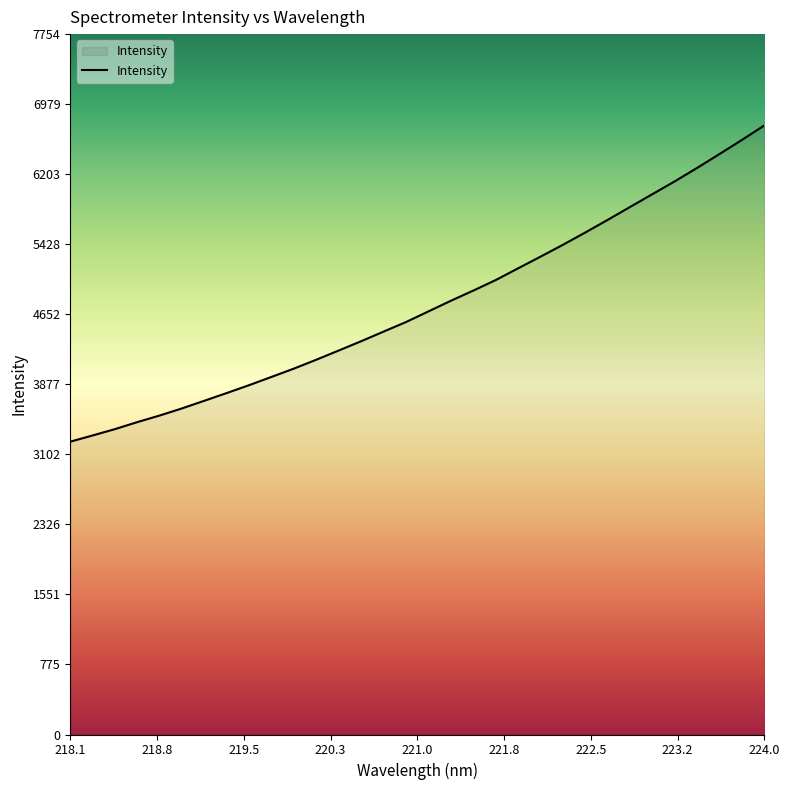

What is the greatest value displayed?

6742.7